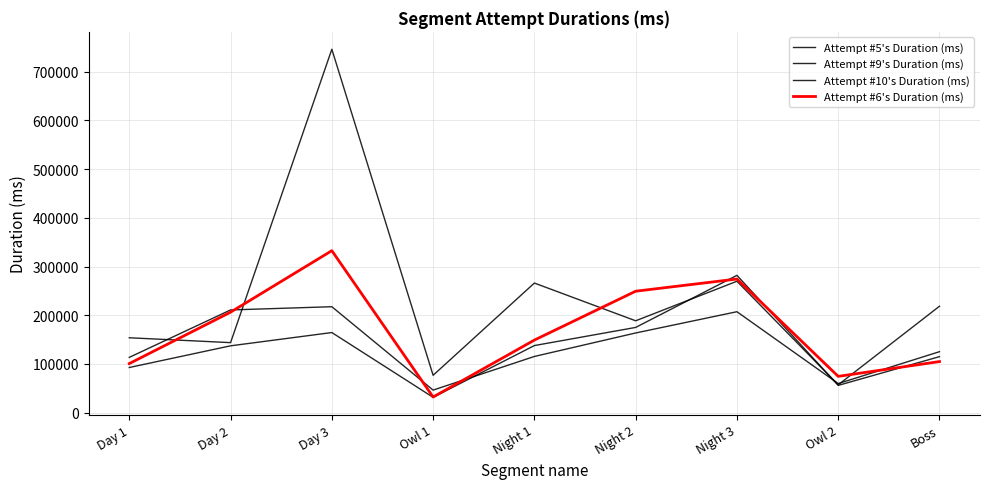

Reading left to right, transcribe all the data shown in this chart.

Attempt #5's Duration (ms): 153788	143802	745729	76805	266046	188616	269761	57298	218519
Attempt #9's Duration (ms): 113579	210875	217499	46422	115439	163624	207252	59793	125249
Attempt #10's Duration (ms): 92766	137265	164501	31627	137807	175005	281838	56066	115058
Attempt #6's Duration (ms): 100822	206288	332455	32239	149033	249307	274313	74593	104961